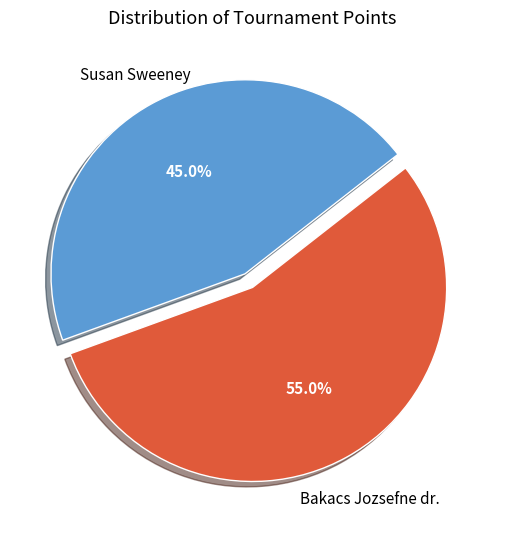

Is there any slice that represents more than half of the pie?

Yes